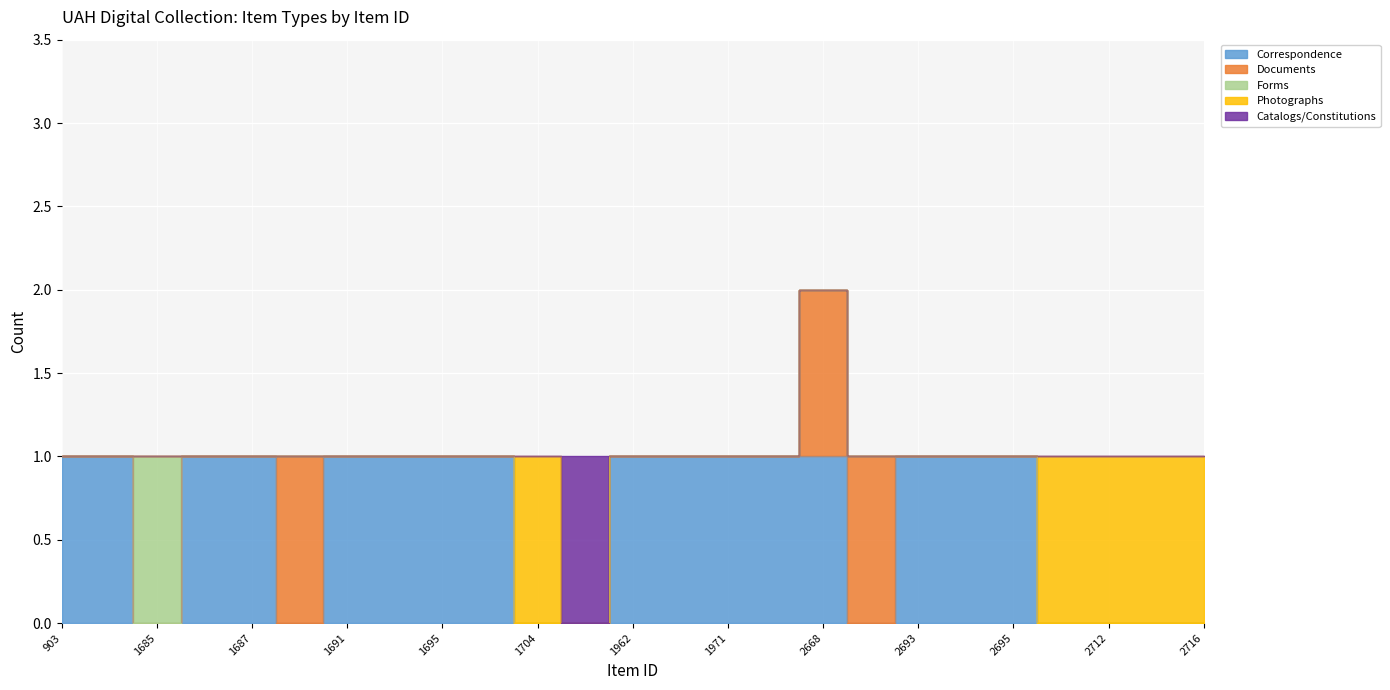

At which label does Catalogs/Constitutions reach its peak?

1961